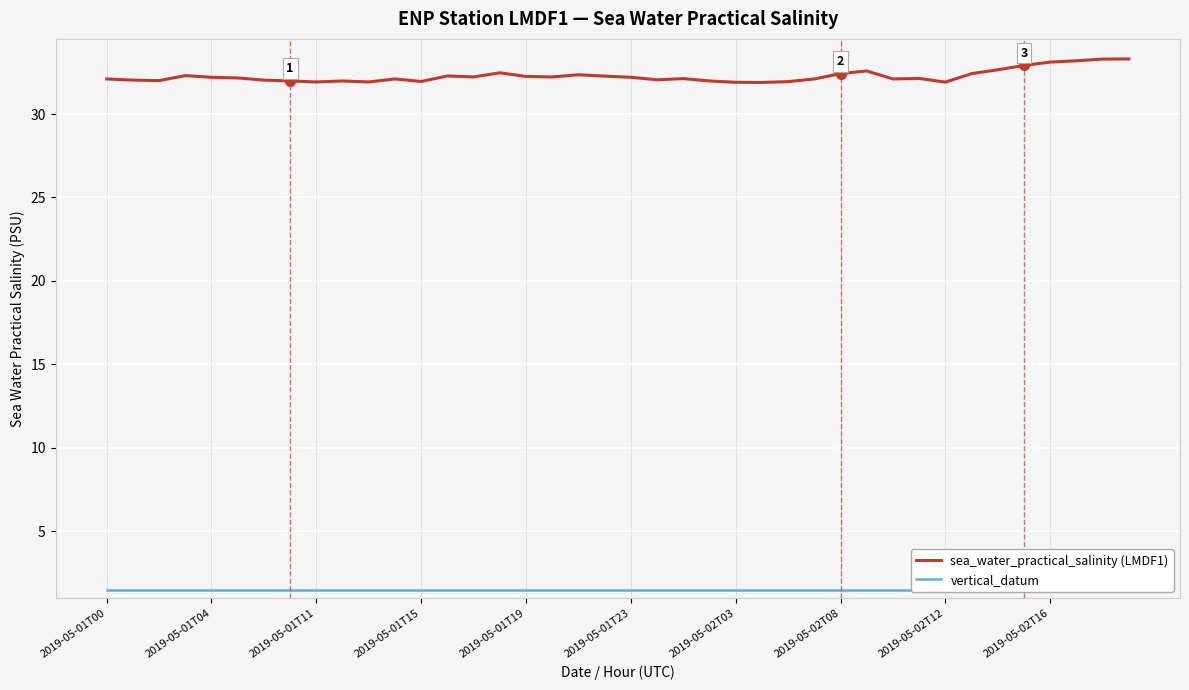

The value of sea_water_practical_salinity (LMDF1) at 2019-05-01T19 is 32.2. True or false?

True